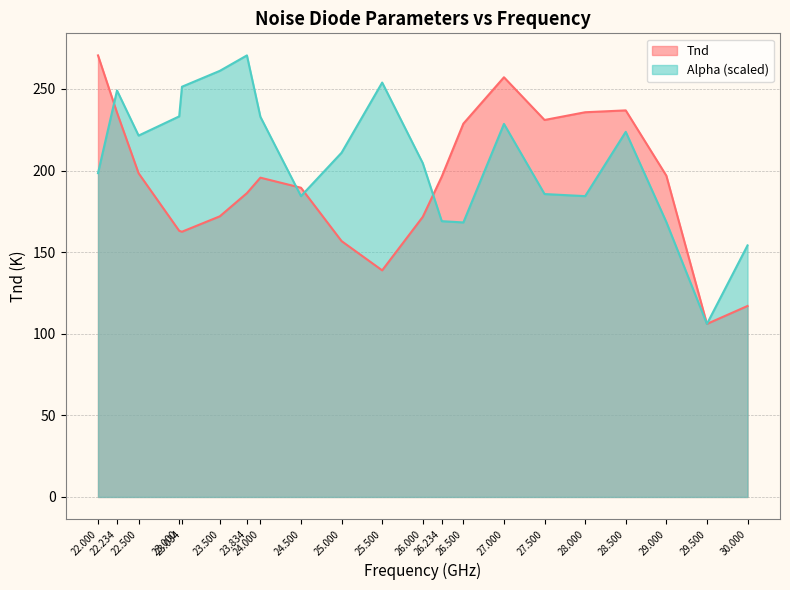

What is the difference between the Tnd values at 29.500 and 28.500?

130.8